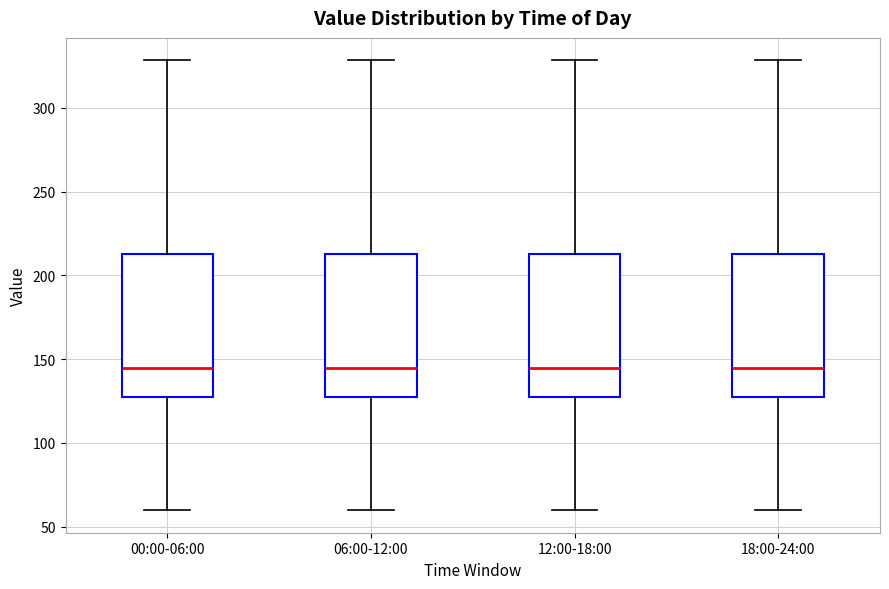

Reading left to right, read every box against the y-axis: the position of its median line, the range the box covers, and the ends of its whiskers. The values are not printed on the chart, so give them approximately, as read against the axis.

00:00-06:00: median 145, box 125 to 215, whiskers 60 to 330
06:00-12:00: median 145, box 125 to 215, whiskers 60 to 330
12:00-18:00: median 145, box 125 to 215, whiskers 60 to 330
18:00-24:00: median 145, box 125 to 215, whiskers 60 to 330